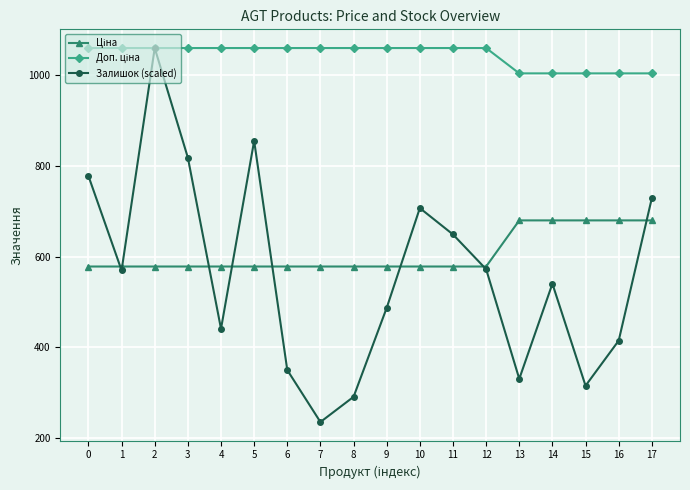

Which category has the highest value in the Залишок (scaled) series?

2